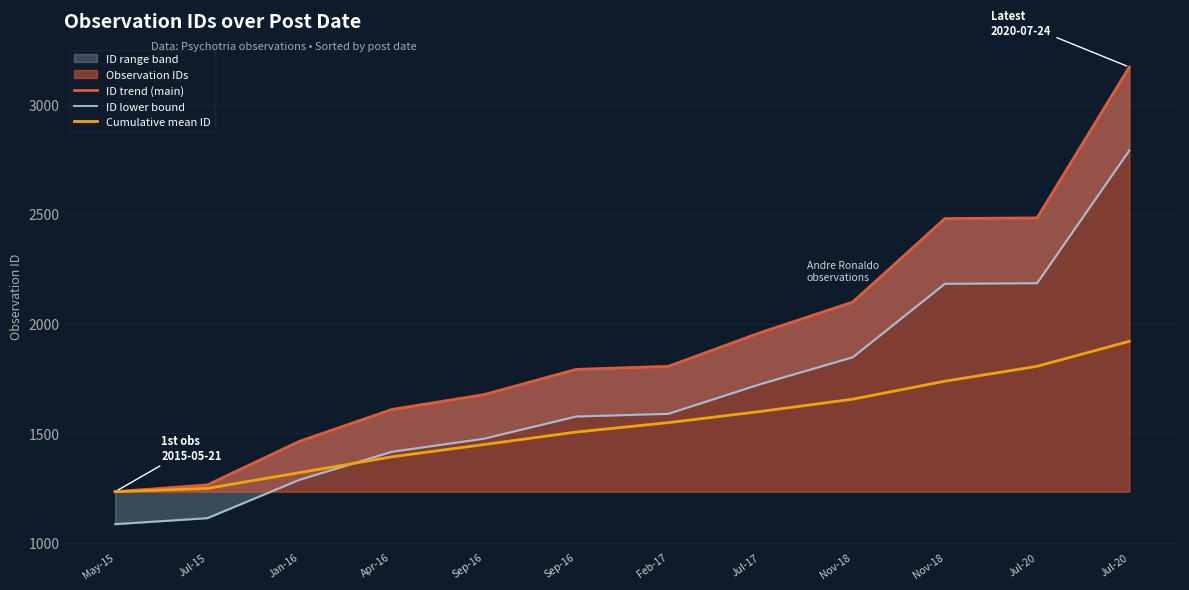

Does the chart display data point markers on the line(s)?

No